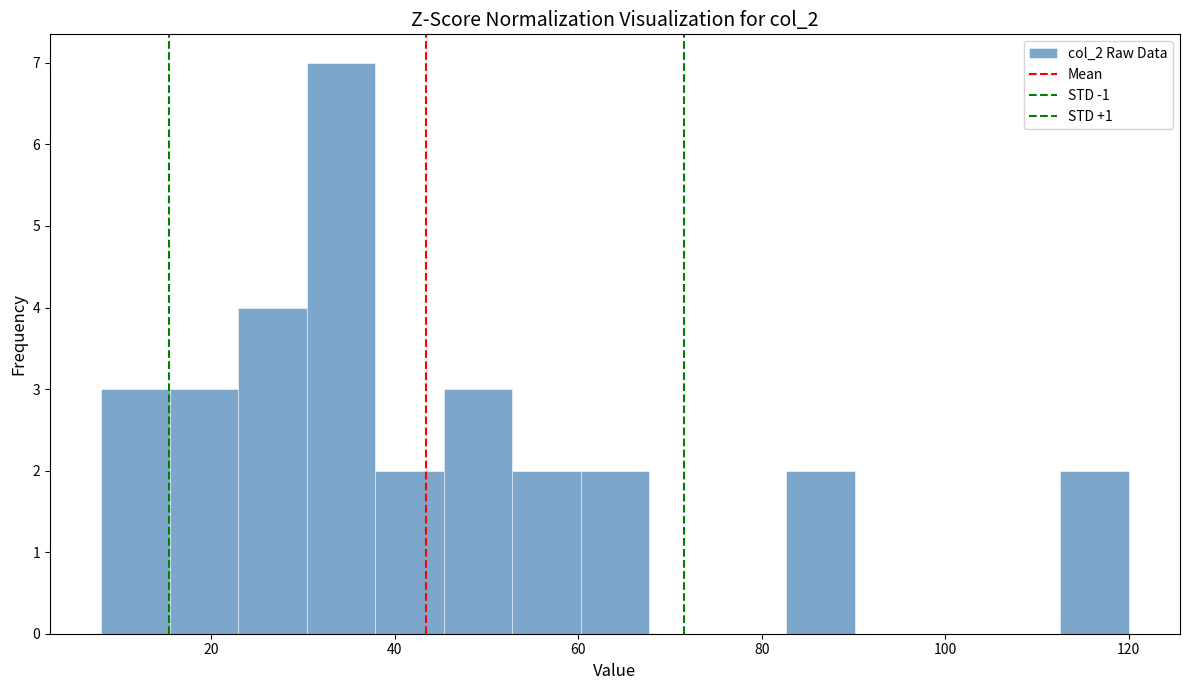

Around what value on the x-axis is the tallest bar? Give the approximate position of its centre, as read against the axis.

34